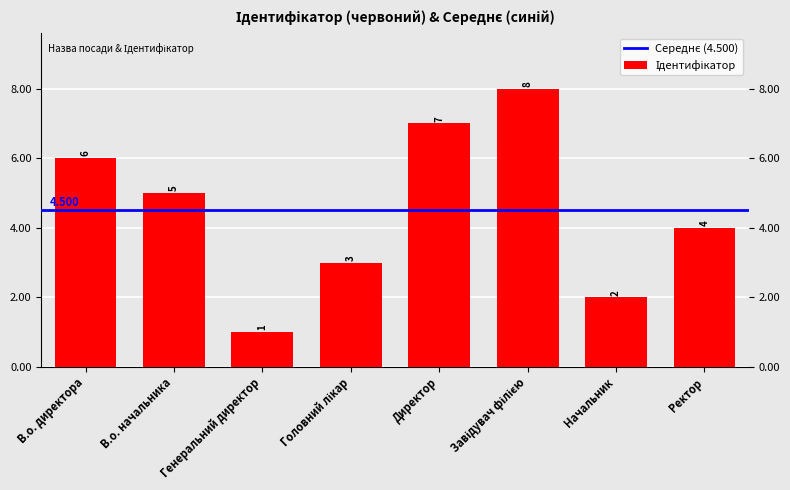

Are the bars horizontal?

No